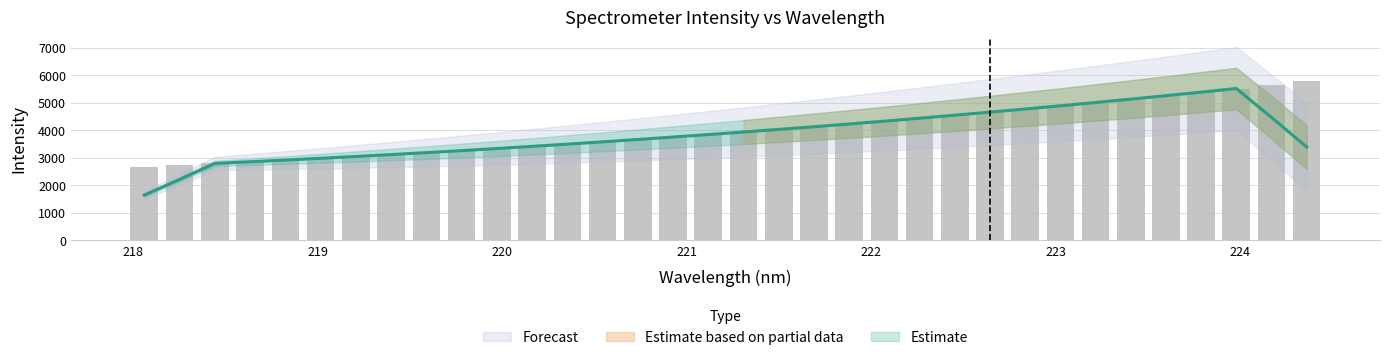

What is the value of the 11th bar from the left?

3334.0